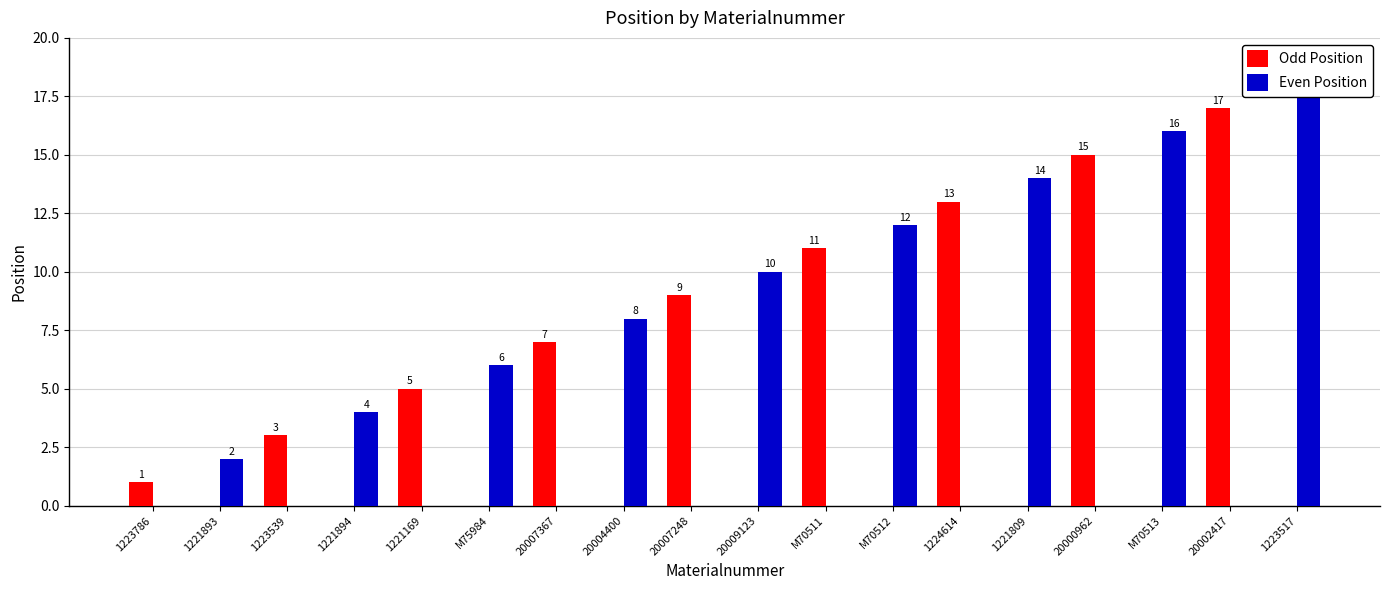

Does the chart contain any negative values?

No